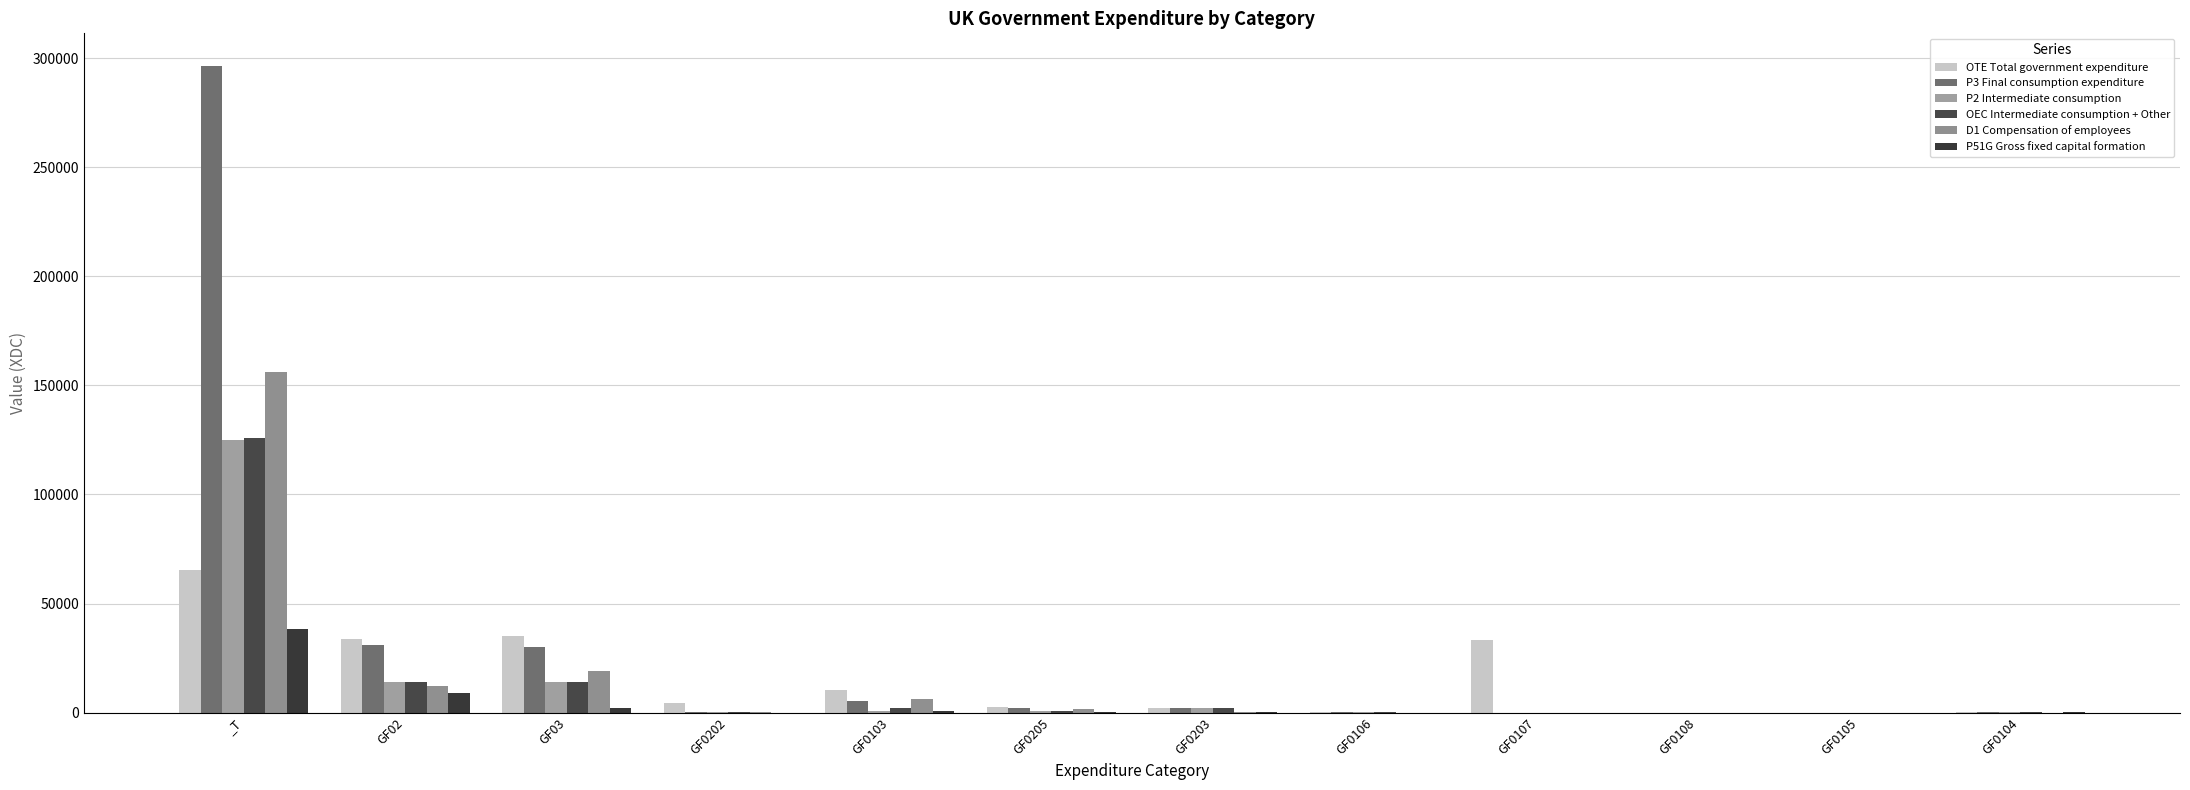

List the labels in order of OEC Intermediate consumption + Other value, largest first.

_T, GF02, GF03, GF0103, GF0203, GF0205, GF0106, GF0202, GF0104, GF0107, GF0105, GF0108